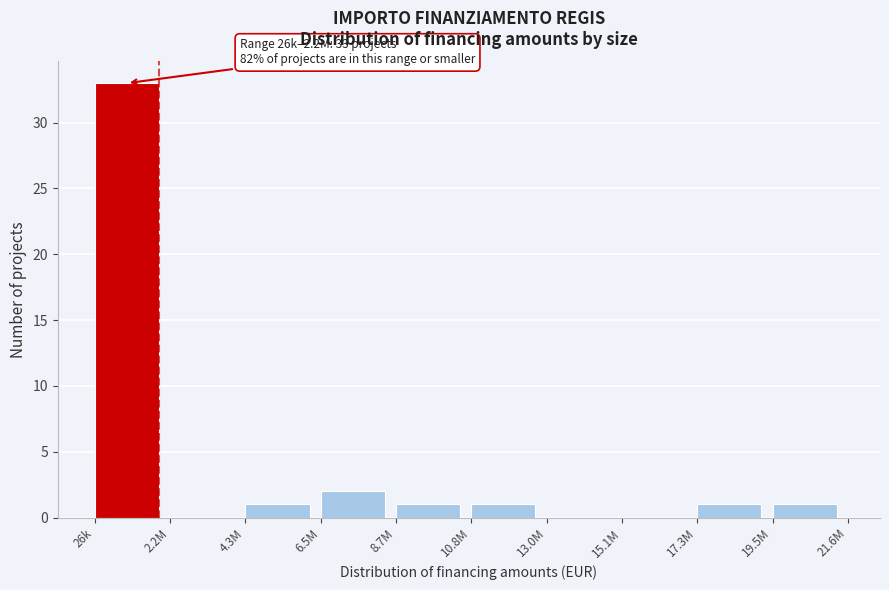

Reading right to left, transcribe all the data shown in this chart.

19.5M=1	17.3M=1	15.1M=0	13.0M=0	10.8M=1	8.7M=1	6.5M=2	4.3M=1	2.2M=0	26k=33